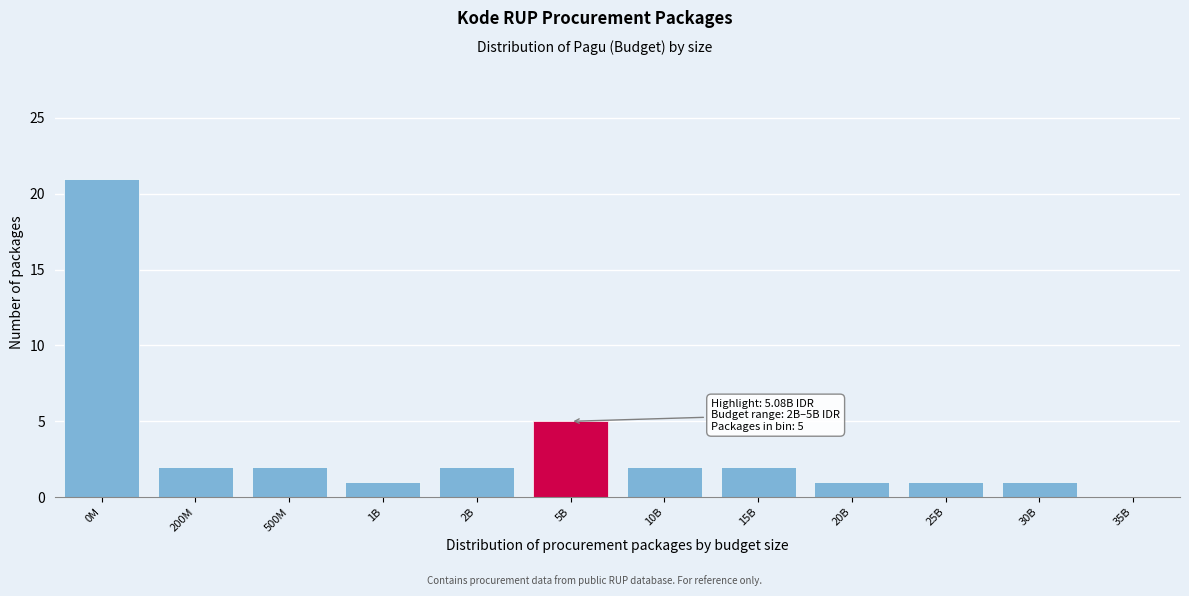

Reading left to right, what are all the values shown in this chart?

0M=21	200M=2	500M=2	1B=1	2B=2	5B=5	10B=2	15B=2	20B=1	25B=1	30B=1	35B=0